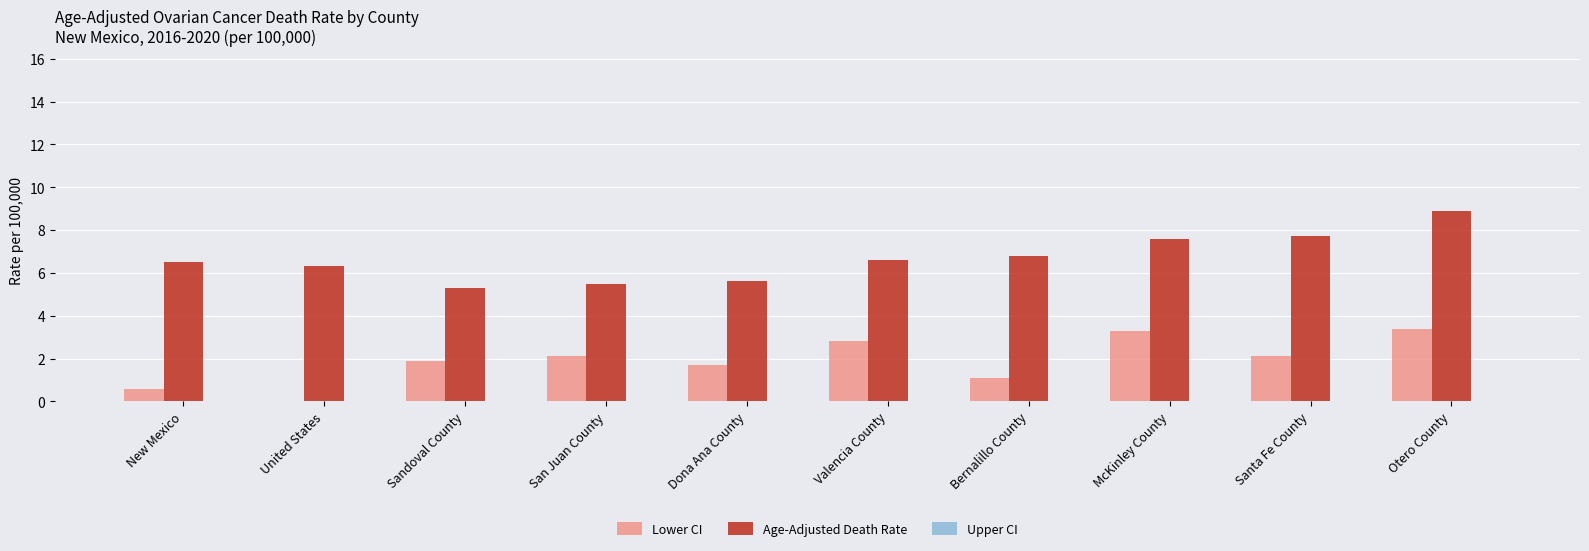

At Santa Fe County, list the series in order from smallest to largest.

Upper CI, Lower CI, Age-Adjusted Death Rate